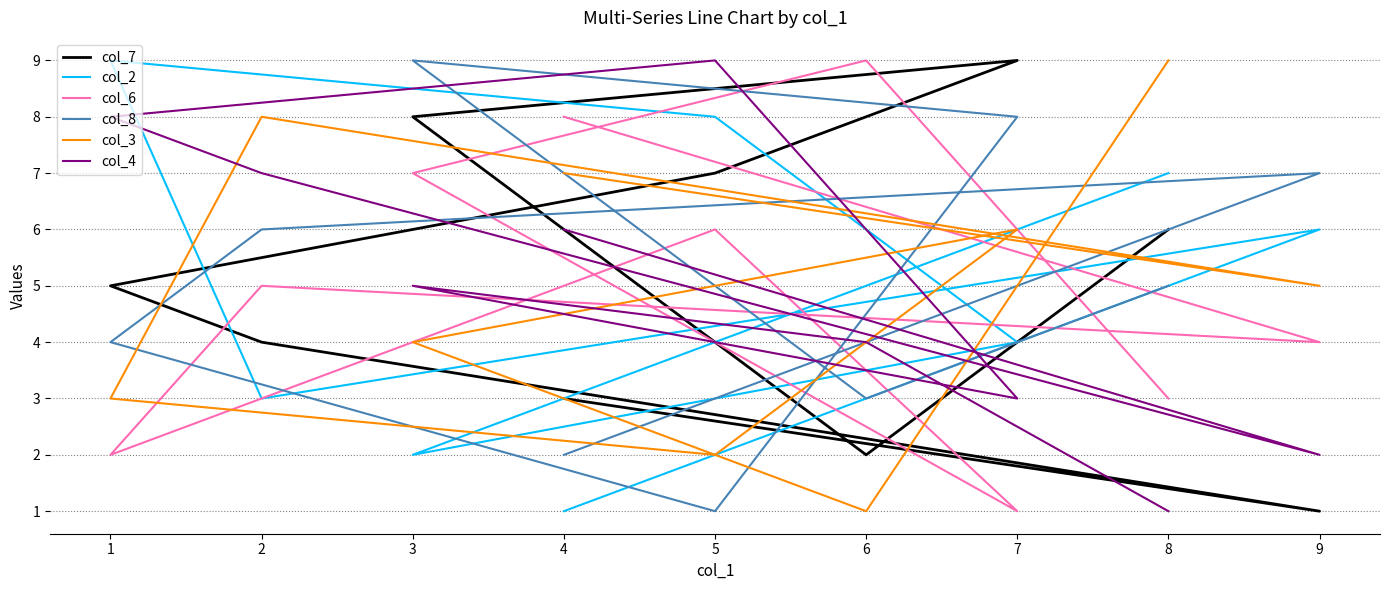

Is the value of col_4 at 9 greater than the value of col_8 at 7?

No